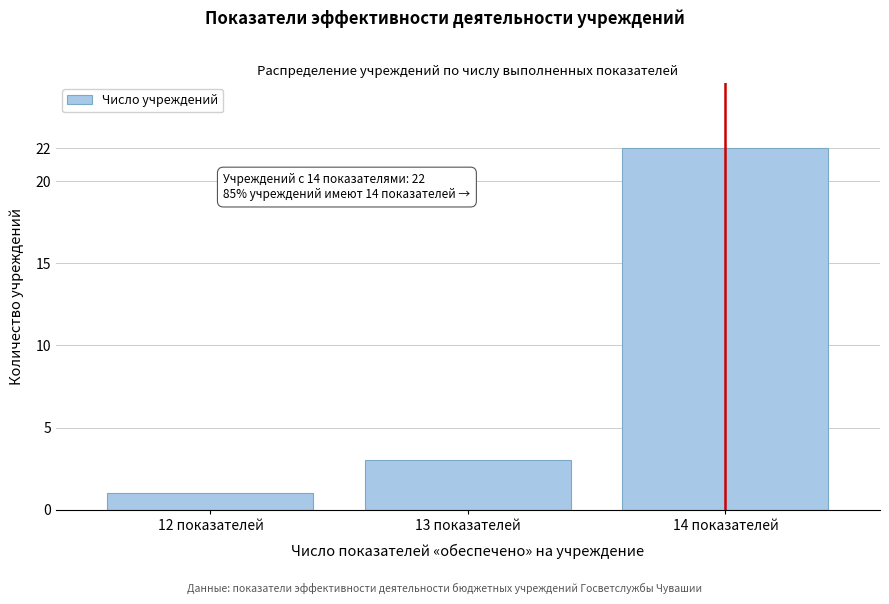

Reading left to right, extract all data points from this chart.

12 показателей=1	13 показателей=3	14 показателей=22